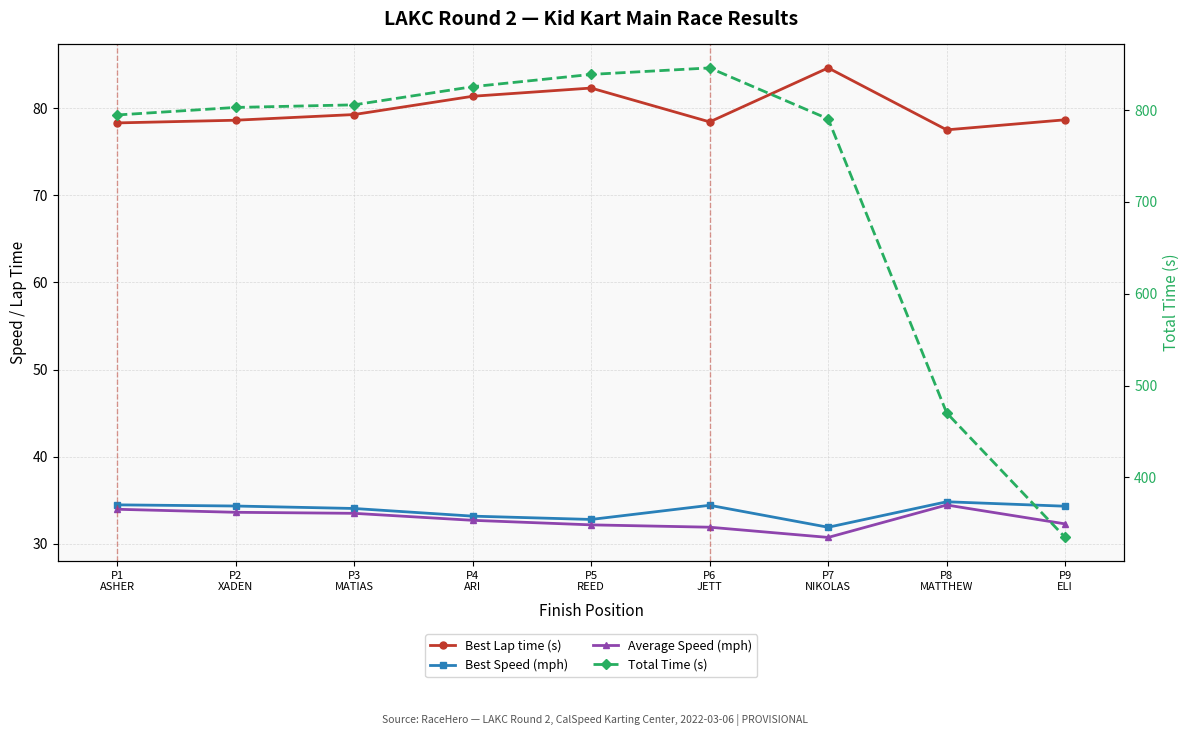

How many lines are shown in the chart?

4